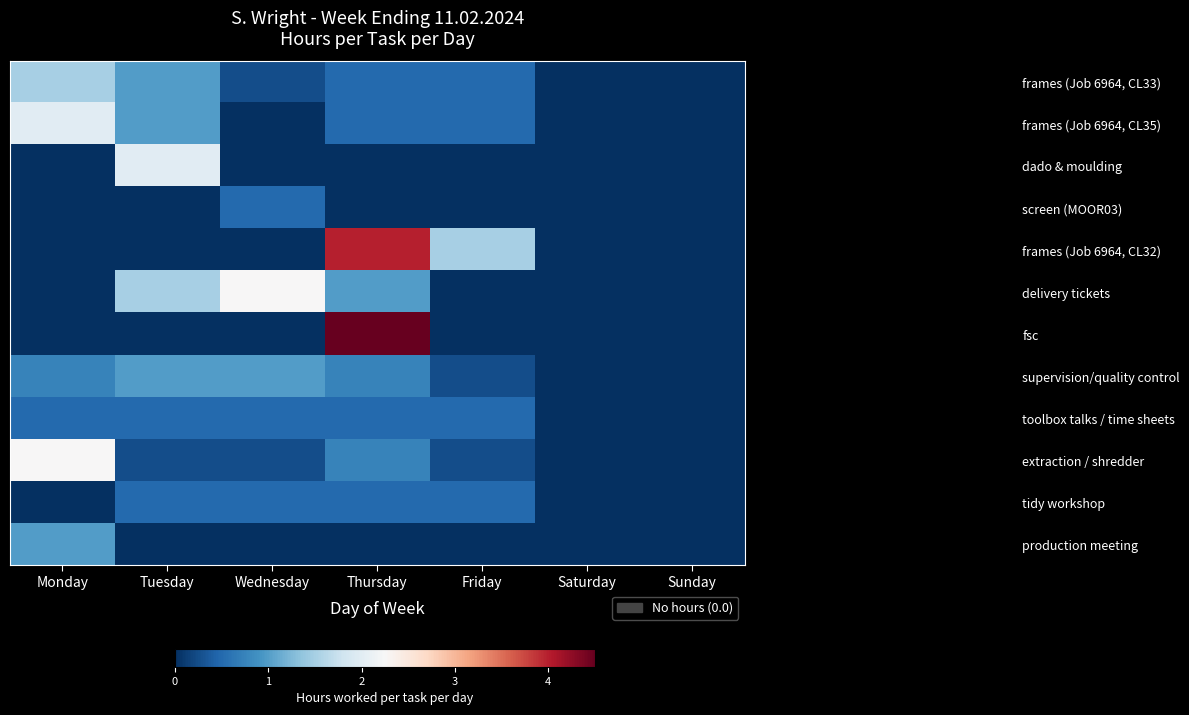

Reading left to right, transcribe all the data shown in this chart.

frames (Job 6964, CL33): Monday=1.5	Tuesday=1.0	Wednesday=0.2	Thursday=0.5	Friday=0.5	Saturday=0.0	Sunday=0.0
frames (Job 6964, CL35): Monday=2.0	Tuesday=1.0	Wednesday=0.0	Thursday=0.5	Friday=0.5	Saturday=0.0	Sunday=0.0
dado & moulding: Monday=0.0	Tuesday=2.0	Wednesday=0.0	Thursday=0.0	Friday=0.0	Saturday=0.0	Sunday=0.0
screen (MOOR03): Monday=0.0	Tuesday=0.0	Wednesday=0.5	Thursday=0.0	Friday=0.0	Saturday=0.0	Sunday=0.0
frames (Job 6964, CL32): Monday=0.0	Tuesday=0.0	Wednesday=0.0	Thursday=4.0	Friday=1.5	Saturday=0.0	Sunday=0.0
delivery tickets: Monday=0.0	Tuesday=1.5	Wednesday=2.2	Thursday=1.0	Friday=0.0	Saturday=0.0	Sunday=0.0
fsc: Monday=0.0	Tuesday=0.0	Wednesday=0.0	Thursday=4.5	Friday=0.0	Saturday=0.0	Sunday=0.0
supervision/quality control: Monday=0.8	Tuesday=1.0	Wednesday=1.0	Thursday=0.8	Friday=0.2	Saturday=0.0	Sunday=0.0
toolbox talks / time sheets: Monday=0.5	Tuesday=0.5	Wednesday=0.5	Thursday=0.5	Friday=0.5	Saturday=0.0	Sunday=0.0
extraction / shredder: Monday=2.2	Tuesday=0.2	Wednesday=0.2	Thursday=0.8	Friday=0.2	Saturday=0.0	Sunday=0.0
tidy workshop: Monday=0.0	Tuesday=0.5	Wednesday=0.5	Thursday=0.5	Friday=0.5	Saturday=0.0	Sunday=0.0
production meeting: Monday=1.0	Tuesday=0.0	Wednesday=0.0	Thursday=0.0	Friday=0.0	Saturday=0.0	Sunday=0.0